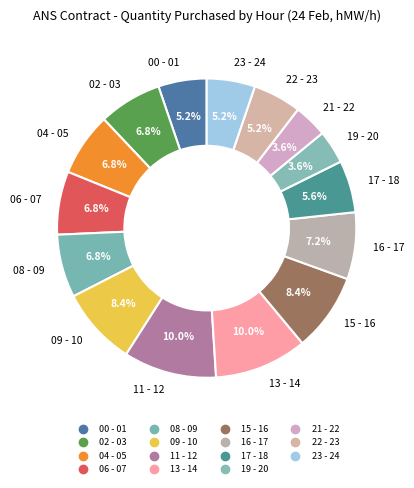

What percentage is the 08 - 09 slice, to the nearest percent?

7%